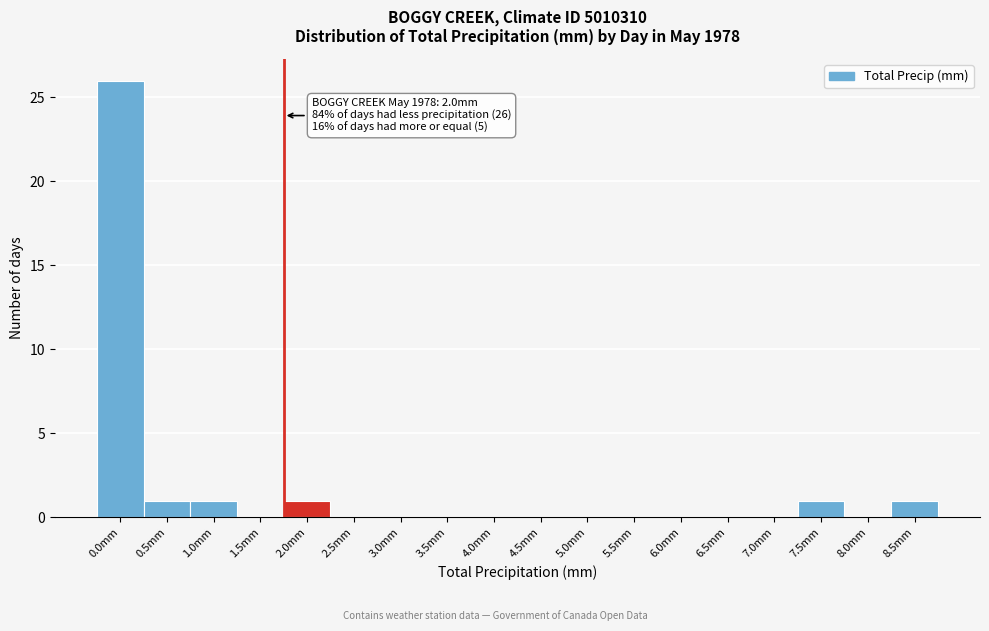

Reading right to left, extract all data points from this chart.

8.5mm=1	8.0mm=0	7.5mm=1	7.0mm=0	6.5mm=0	6.0mm=0	5.5mm=0	5.0mm=0	4.5mm=0	4.0mm=0	3.5mm=0	3.0mm=0	2.5mm=0	2.0mm=1	1.5mm=0	1.0mm=1	0.5mm=1	0.0mm=26